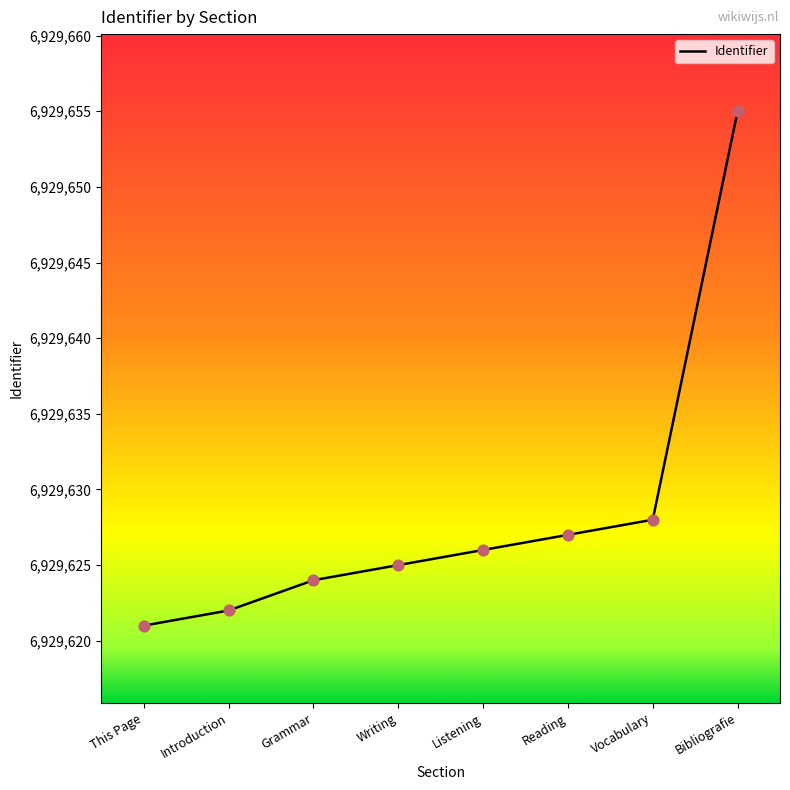

Approximately how many times larger is the value at Vocabulary compared to Introduction?

1.0